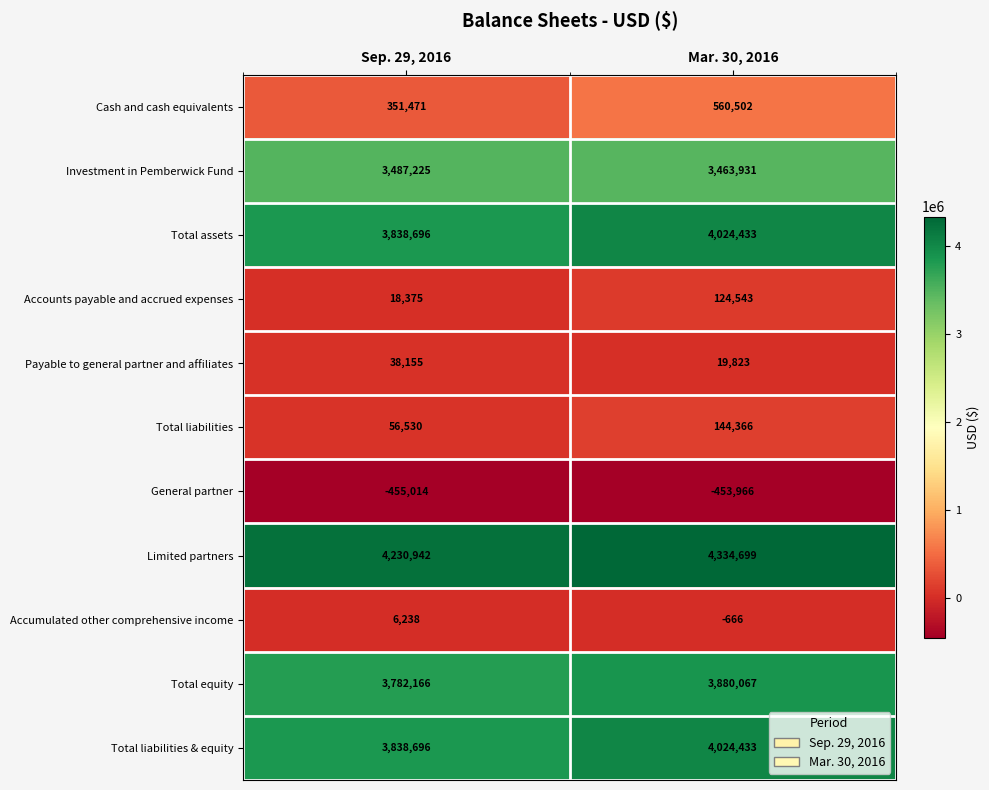

At which category does the chart reach its minimum across all series?

Sep. 29, 2016